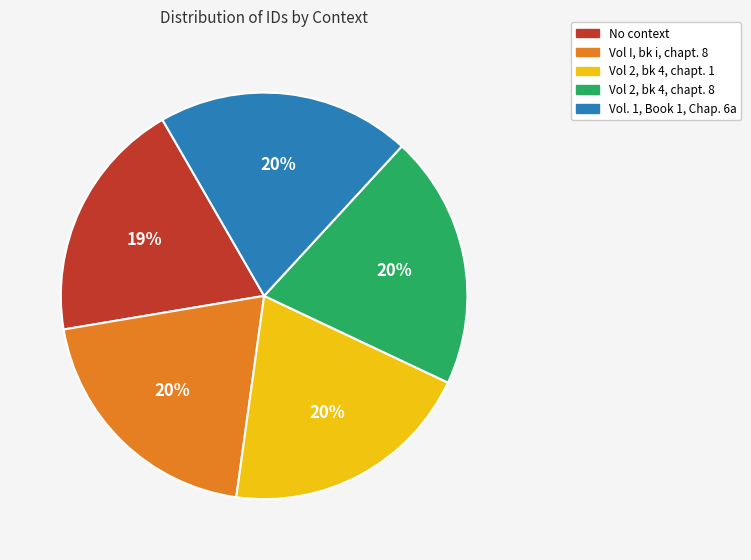

How many segments does this pie chart have?

5